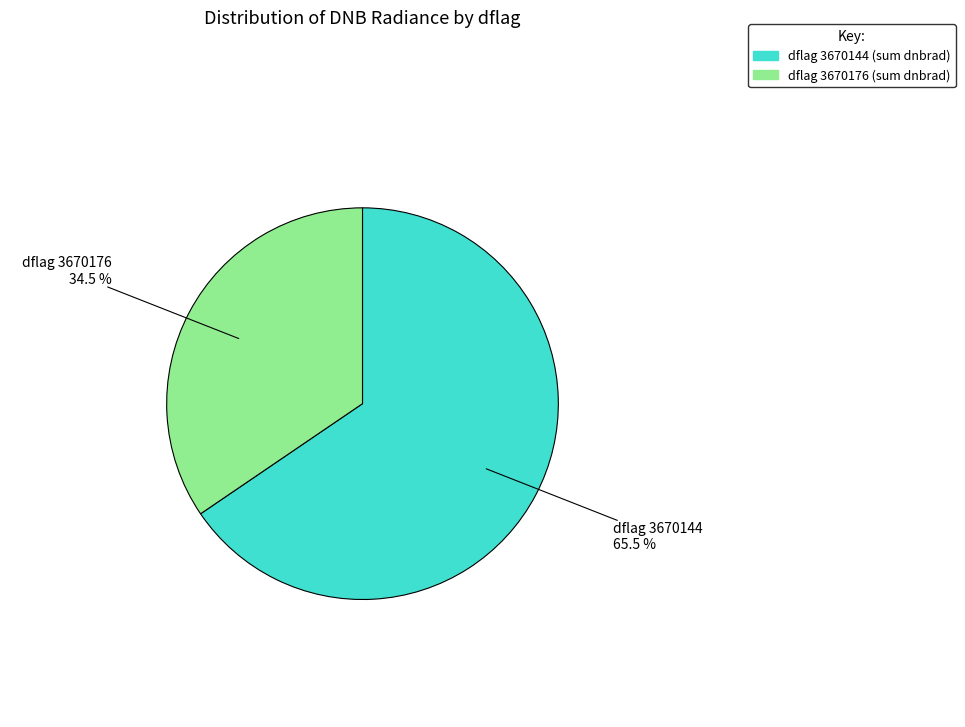

Count the number of slices in the pie.

2